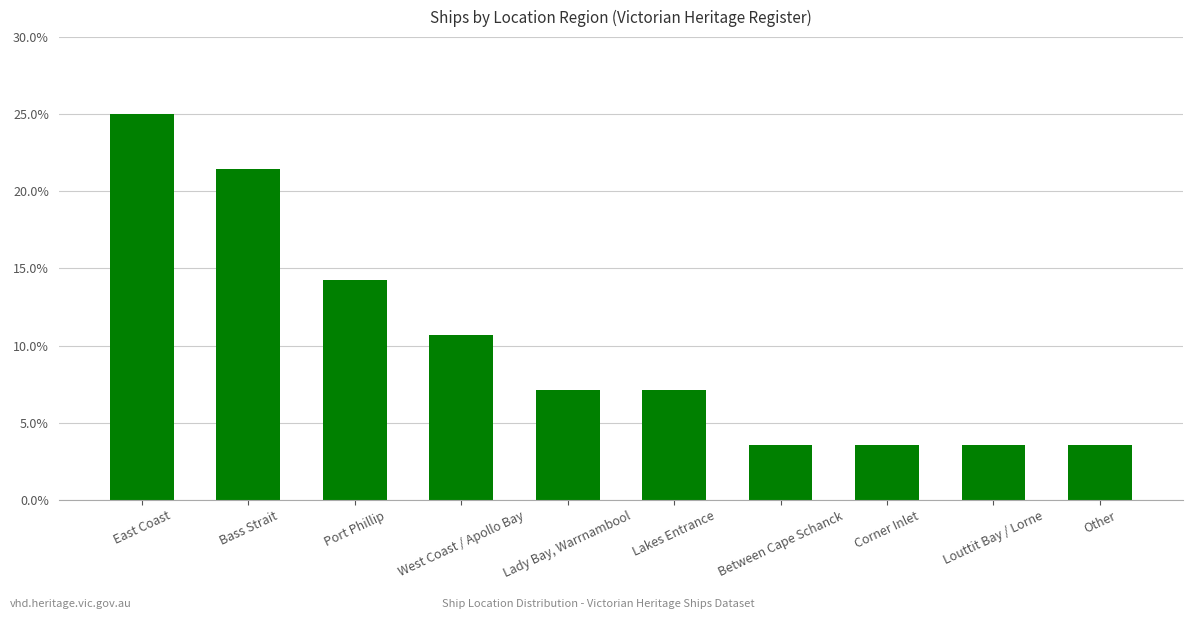

List the labels in order of value, largest first.

East Coast, Bass Strait, Port Phillip, West Coast / Apollo Bay, Lady Bay, Warrnambool, Lakes Entrance, Between Cape Schanck, Corner Inlet, Louttit Bay / Lorne, Other